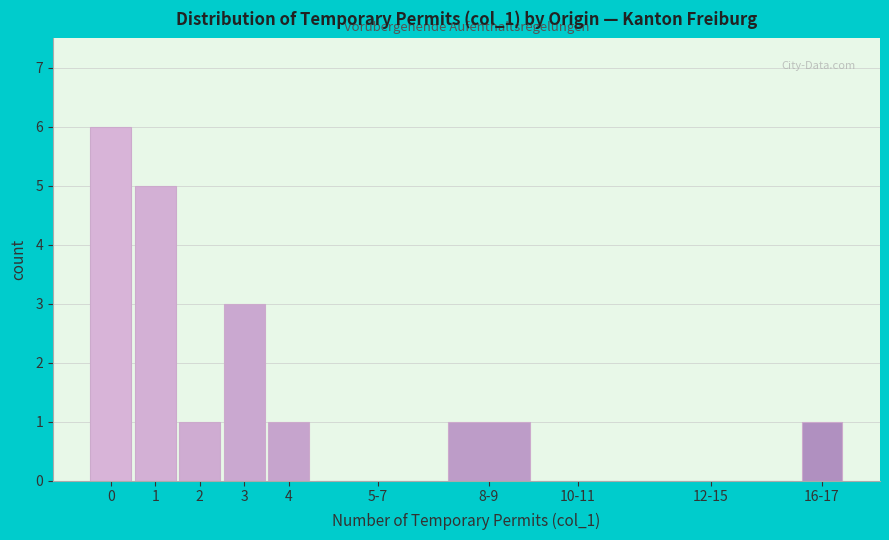

Reading left to right, transcribe all the data shown in this chart.

0=6	1=5	2=1	3=3	4=1	5-7=0	8-9=1	10-11=0	12-15=0	16-17=1